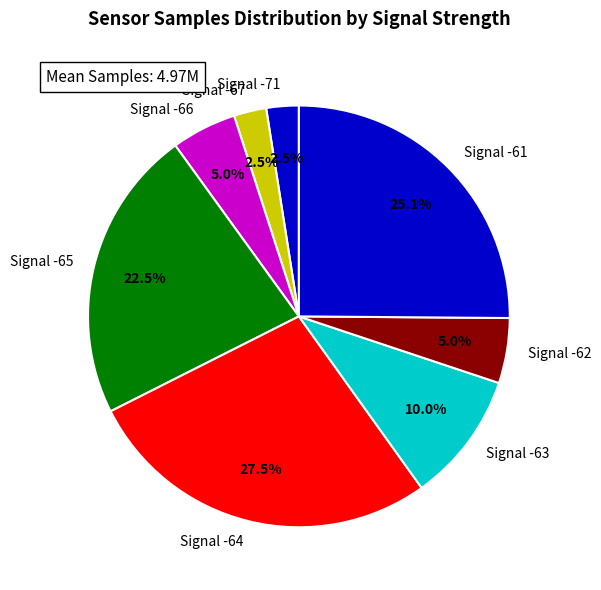

How many slices are in this pie chart?

8